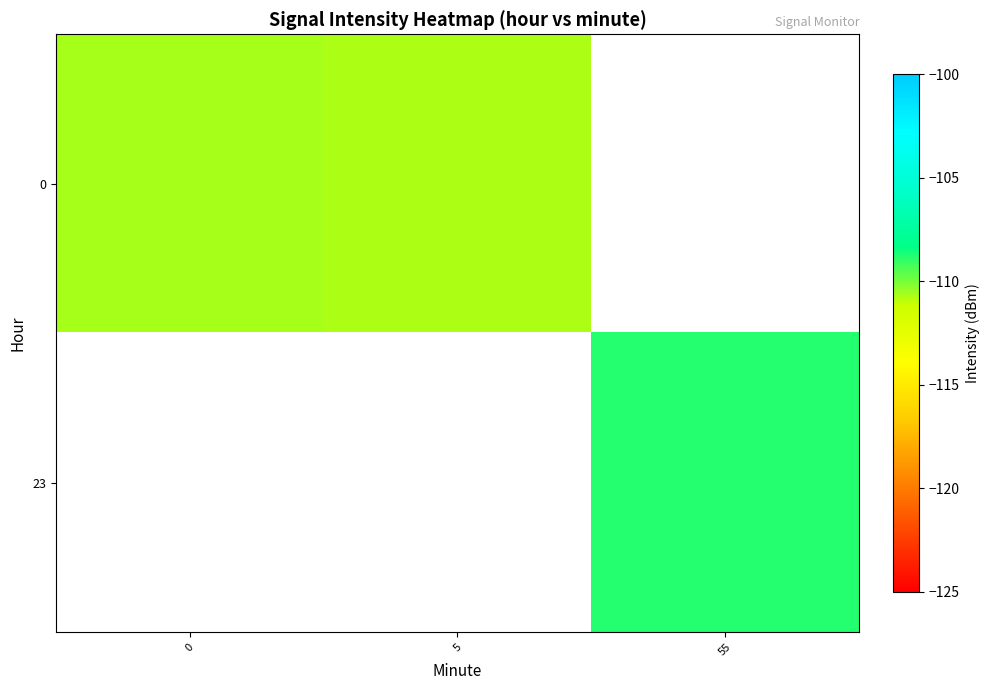

The 0 series shows -110.6 at 0. True or false?

True